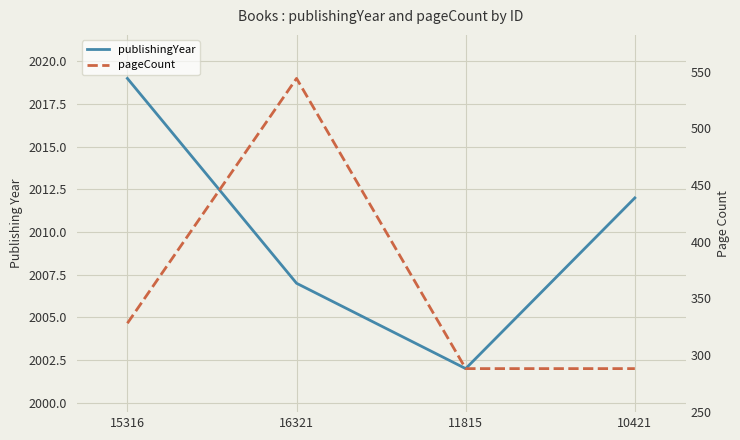

True or false: pageCount and publishingYear cross at least once.

False